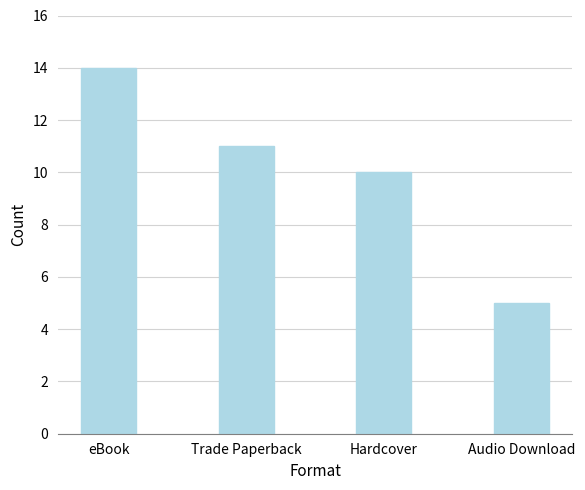

True or false: the data shows 1 at Audio Download.

False